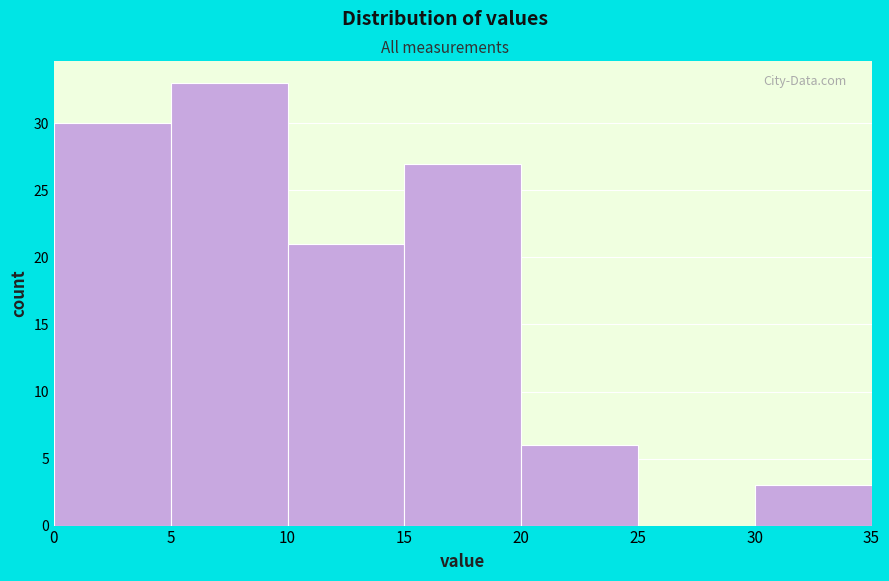

Reading left to right, list every bar in this chart as the range it spans on the x-axis followed by its height. The values are not printed on the chart, so give them approximately, as read against the axis.

0 to 5: 30
5 to 10: 33
10 to 15: 21
15 to 20: 27
20 to 25: 6
25 to 30: 0
30 to 35: 3